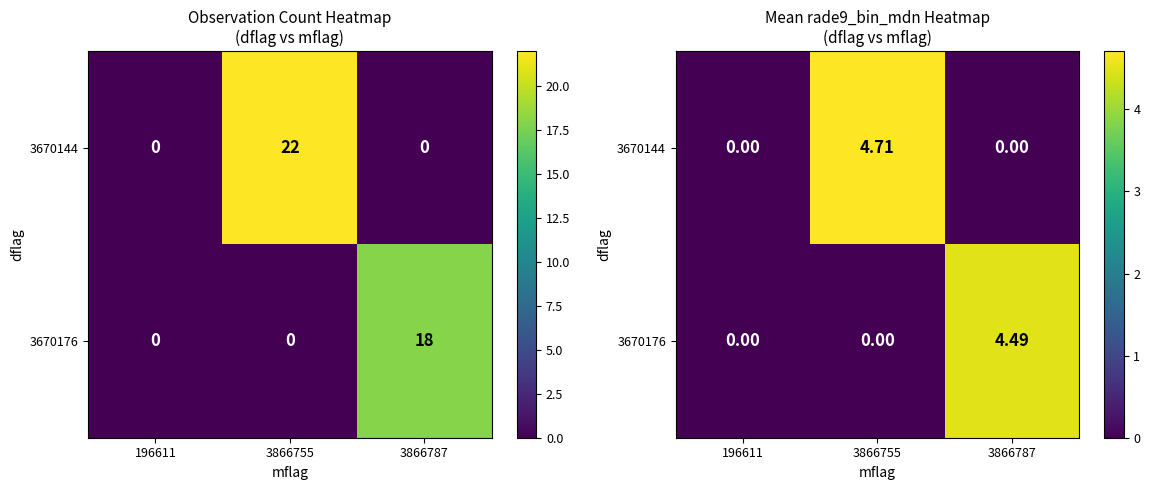

How many values in 3670144 are above zero?

1